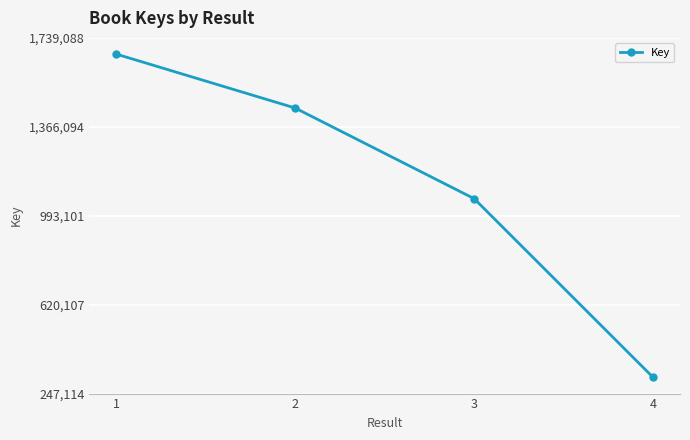

True or false: the data shows 445476 at 4.

False